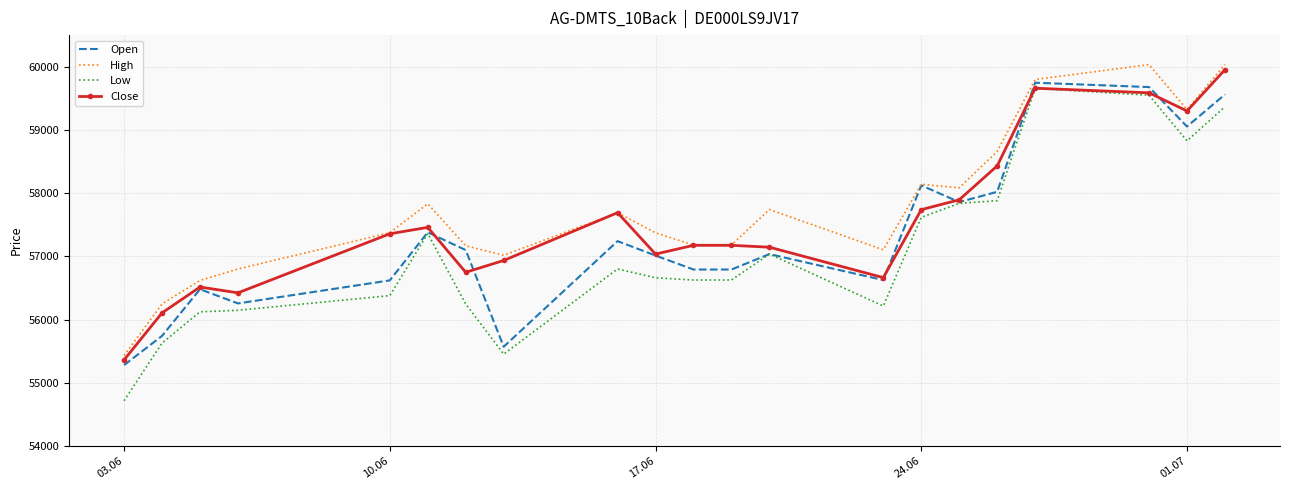

In Close, how many points are lower than both neighbors (excluding endpoints)?

5